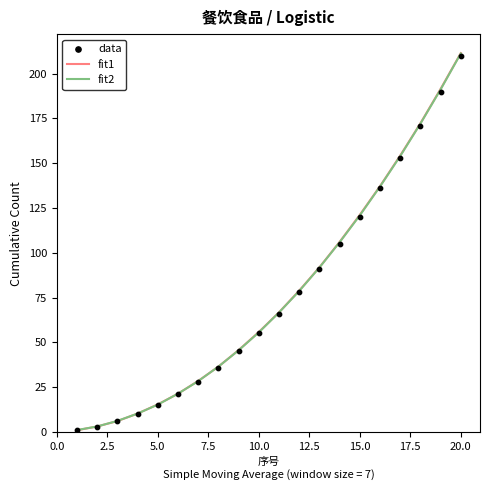

Which series has the largest Y range (max minus min)?

fit1